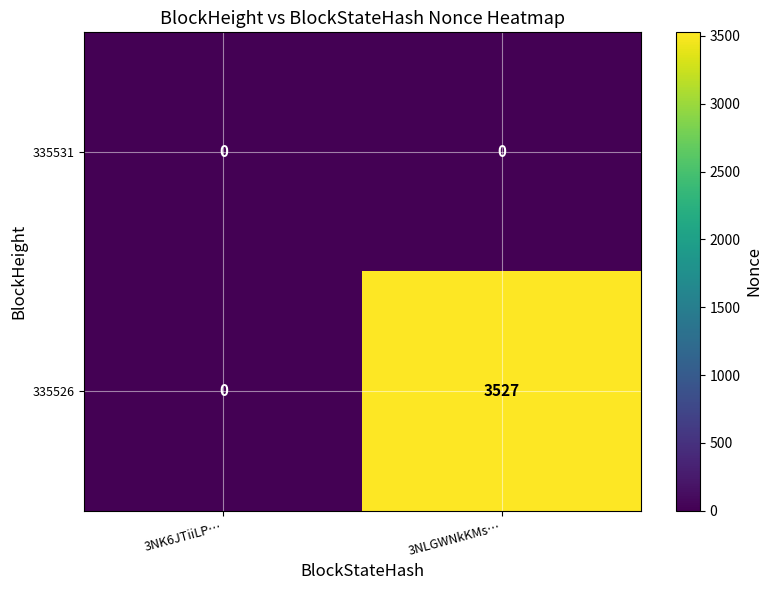

At how many categories does at least one series exceed 1952?

1